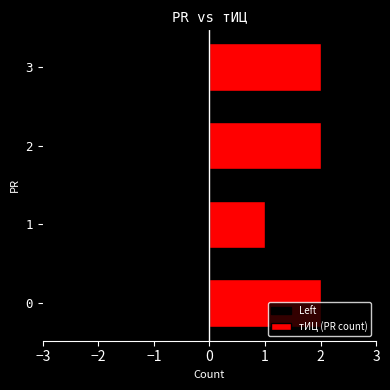

Is the value of тИЦ (PR count) at 3 greater than the value of Left at 2?

Yes